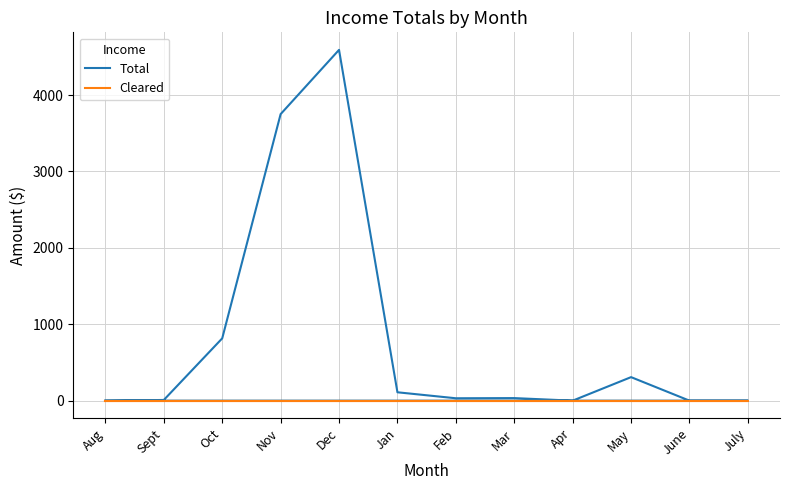

The value of Cleared at Mar is 0.0. True or false?

True